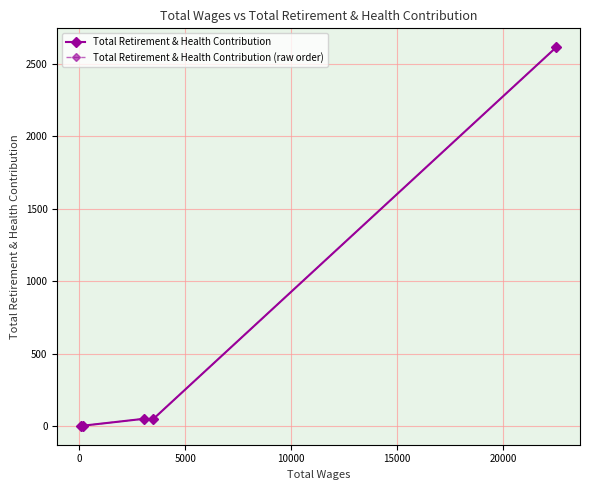

True or false: Total Retirement & Health Contribution has more than 2 points higher than both neighbors.

False